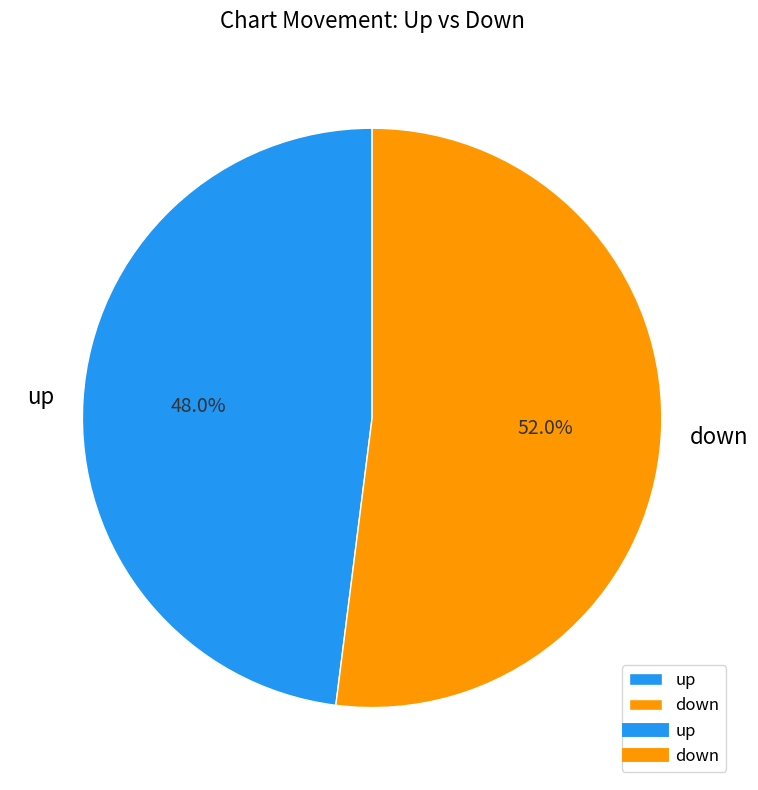

Which slice is the smallest?

up